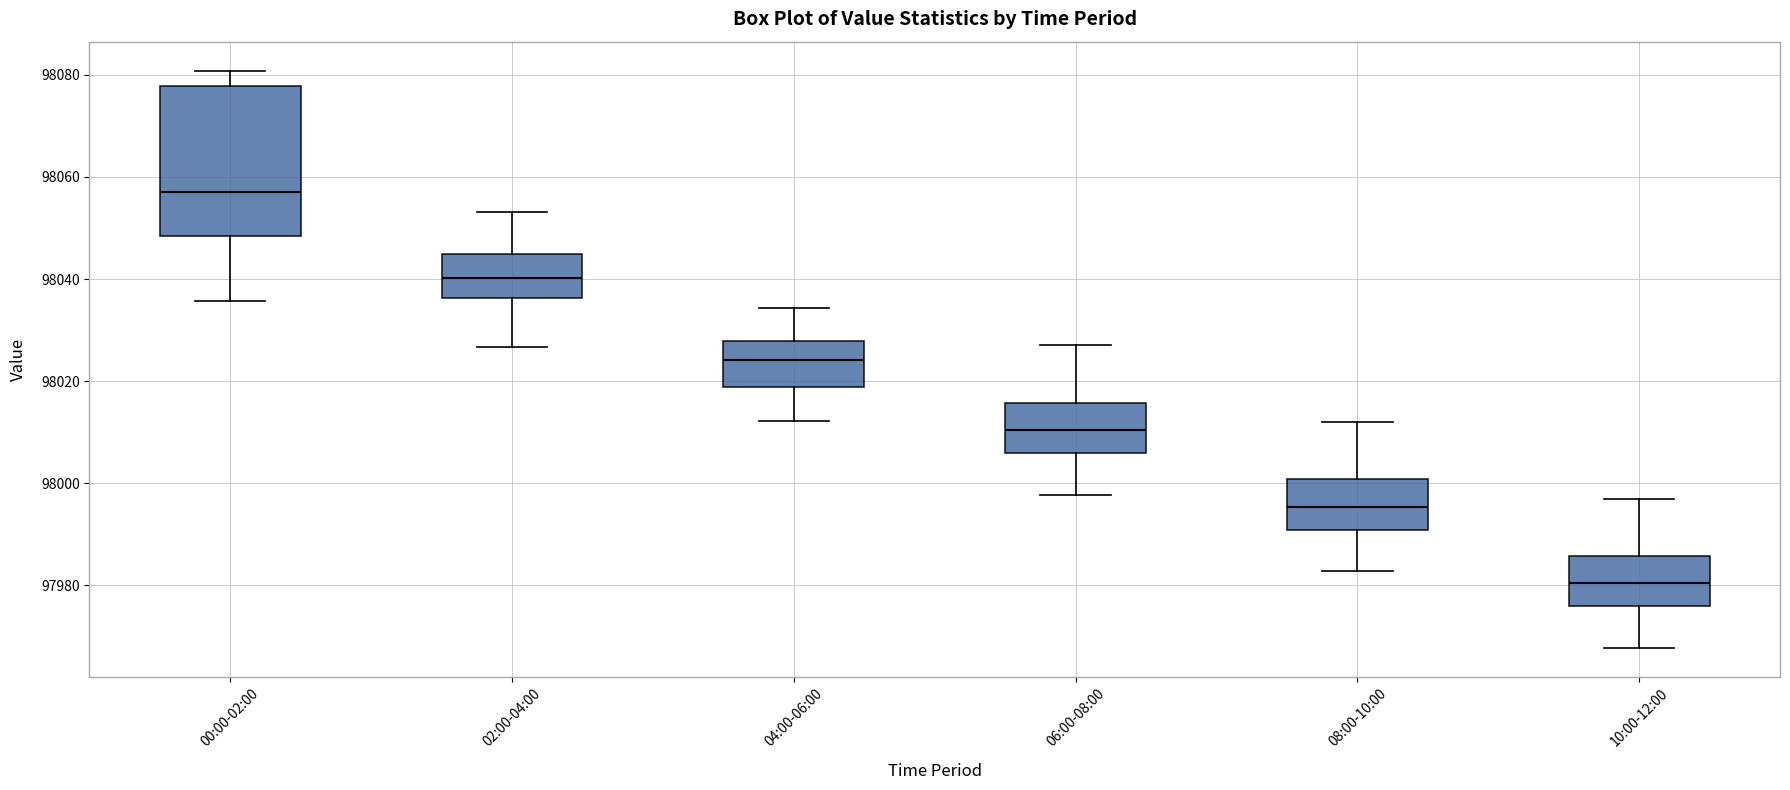

Where does the upper whisker of the box for 06:00-08:00 end on the y-axis? The values are not printed on the chart, so give them approximately, as read against the axis.

98028